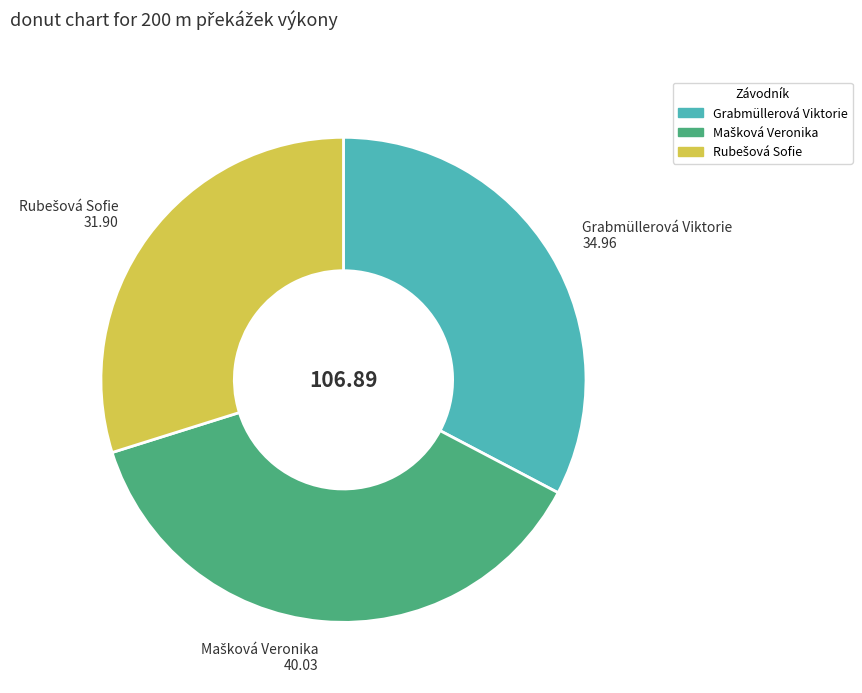

Is Grabmüllerová Viktorie the majority of the pie?

No